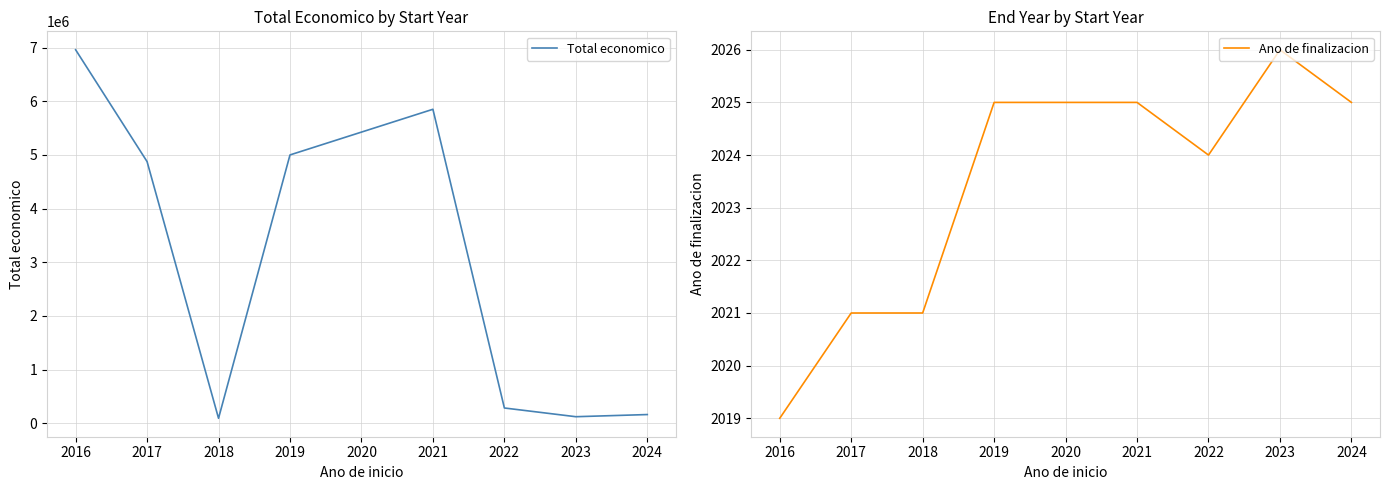

What is the difference between the Total economico values at 2022 and 2017?

4593036